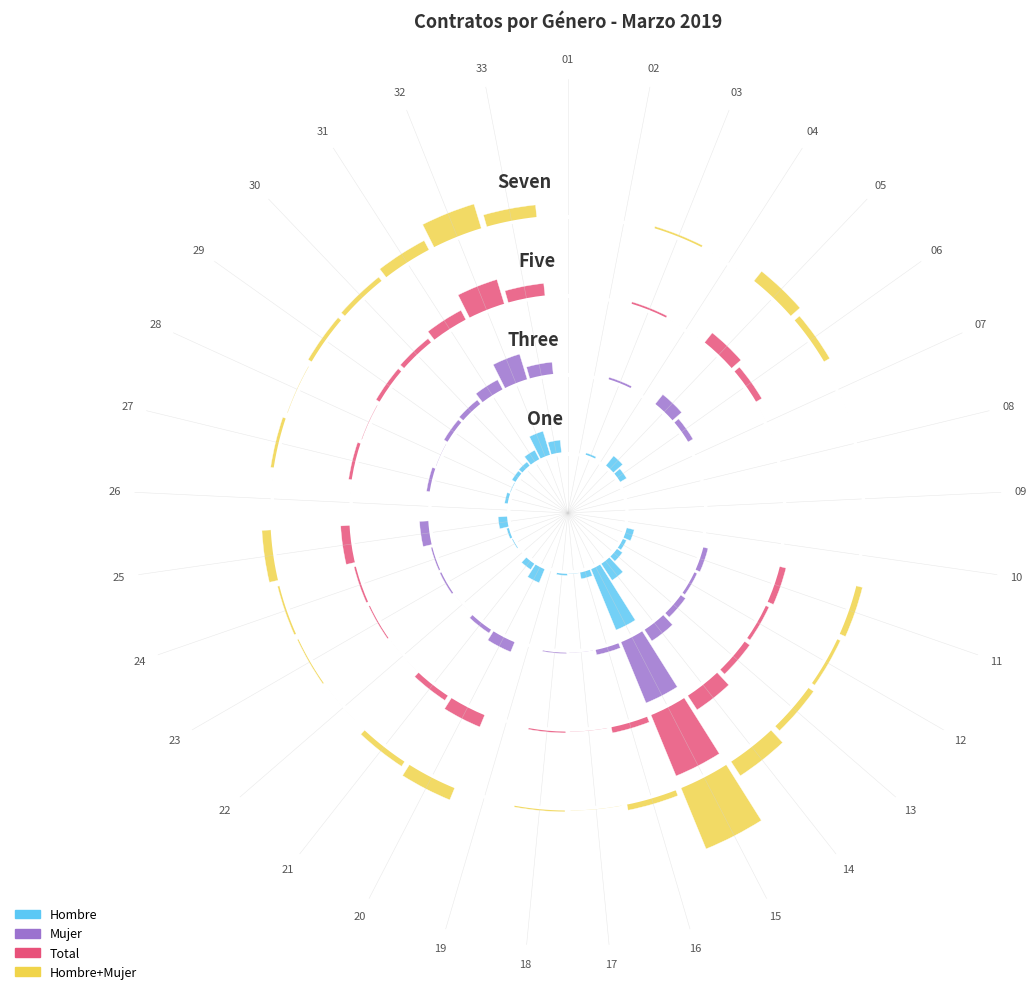

What is the maximum value shown in the chart?

0.2